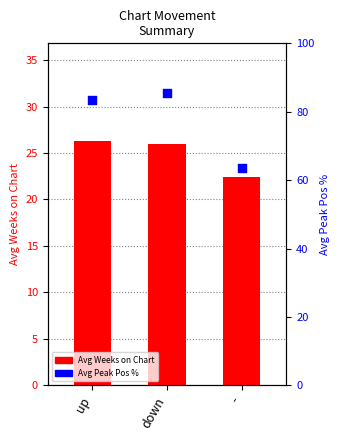

Is the value of Avg Peak Position (pct) at down greater than the value of Avg Weeks on Chart at up?

Yes